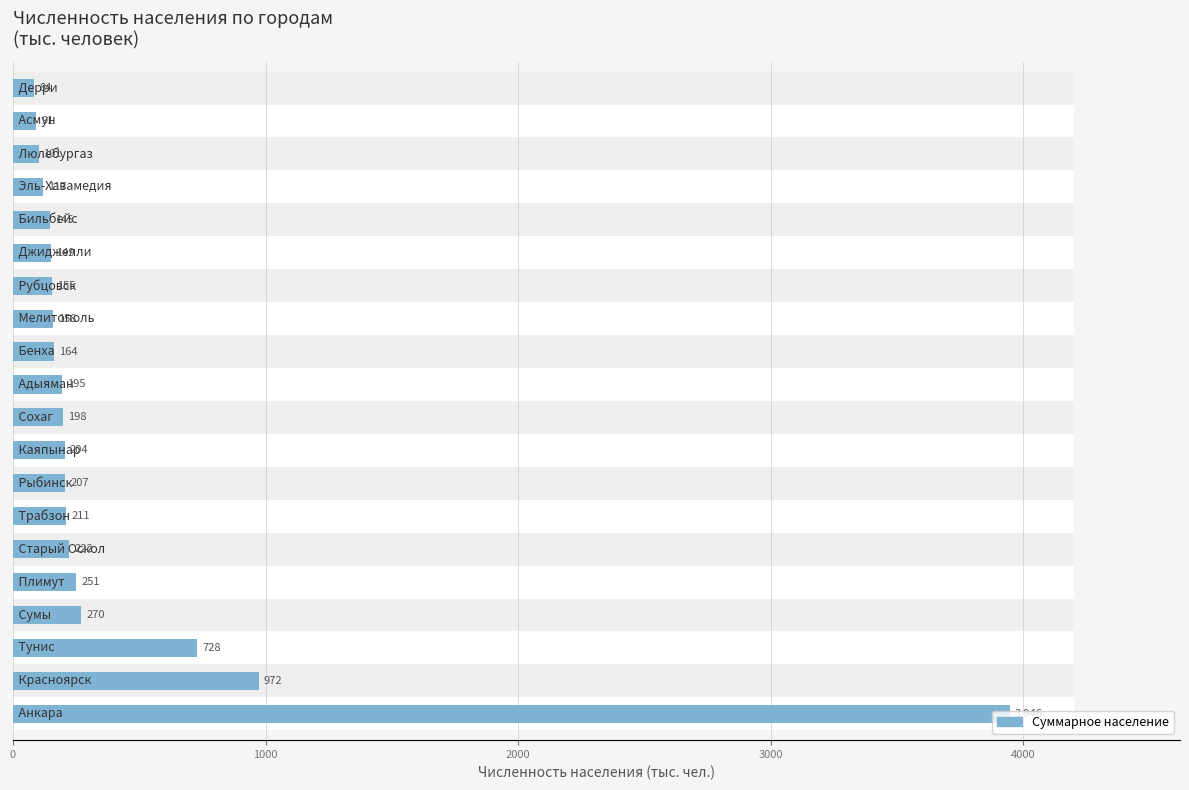

What is the value of the 4th bar from the left?

269.9